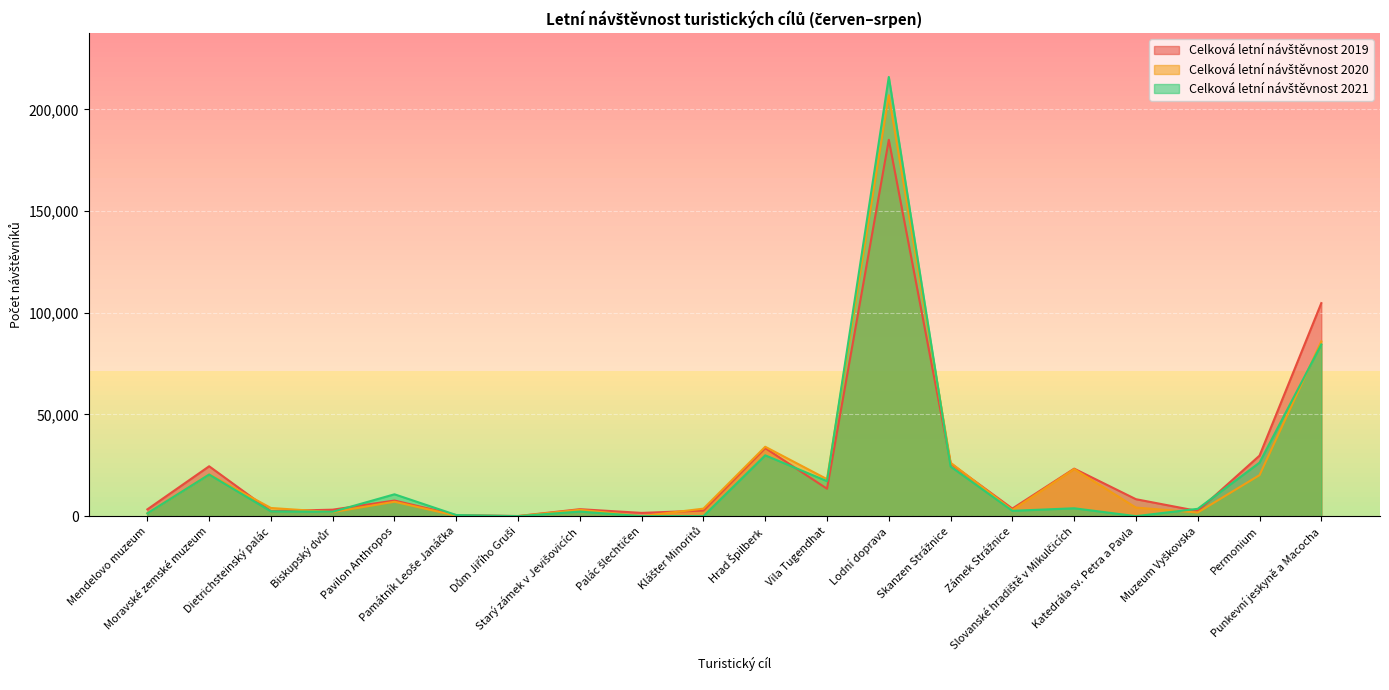

List the labels in order of Celková letní návštěvnost 2021 value, largest first.

Lodní doprava, Punkevní jeskyně a Macocha, Hrad Špilberk, Permonium, Skanzen Strážnice, Moravské zemské muzeum, Vila Tugendhat, Pavilon Anthropos, Slovanské hradiště v Mikulčicích, Muzeum Vyškovska, Zámek Strážnice, Dietrichsteinský palác, Starý zámek v Jevišovicích, Biskupský dvůr, Mendelovo muzeum, Památník Leoše Janáčka, Dům Jiřího Gruši, Palác šlechtičen, Klášter Minoritů, Katedrála sv. Petra a Pavla